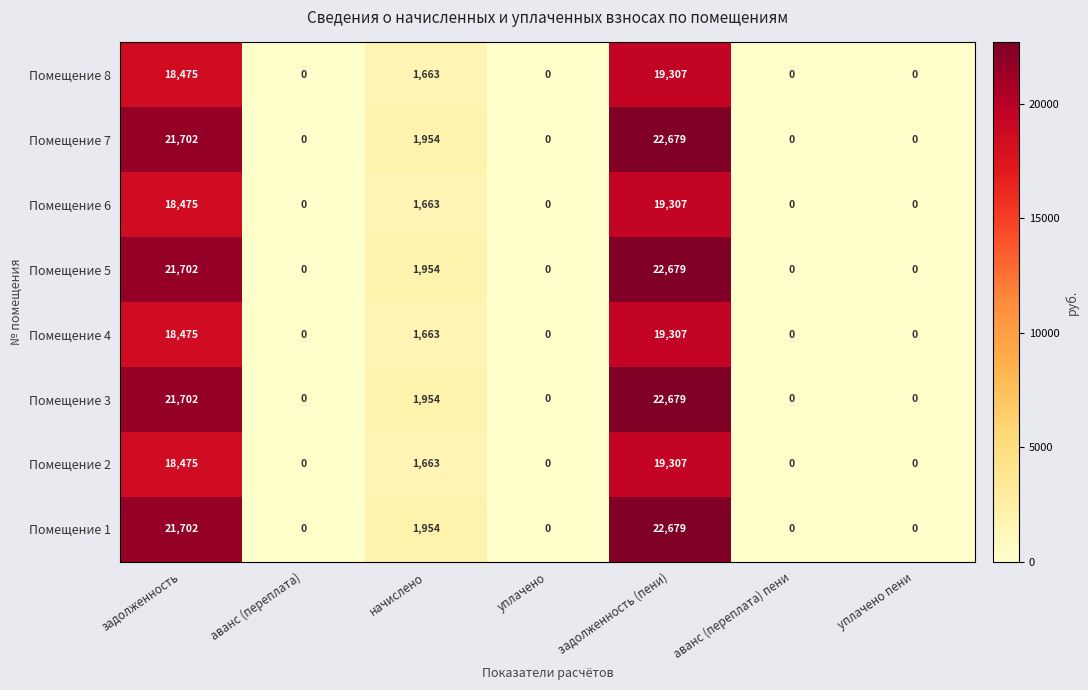

At which label is Помещение 6 closest to 9653?

начислено